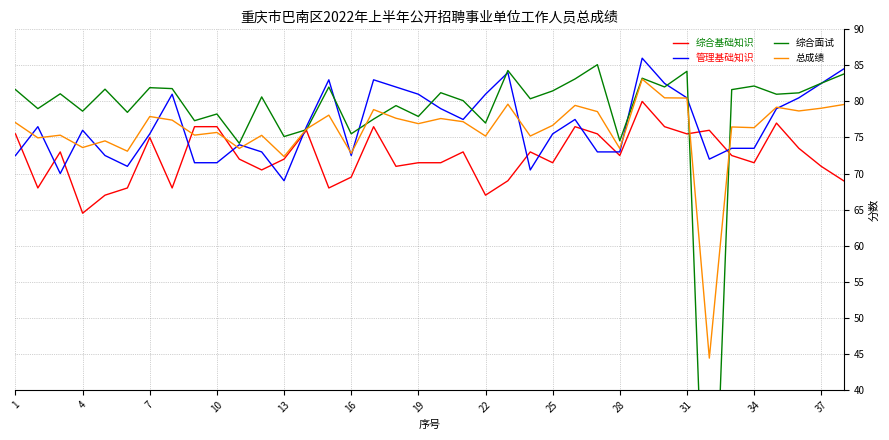

How many values in the 管理基础知识 series exceed 76?

19